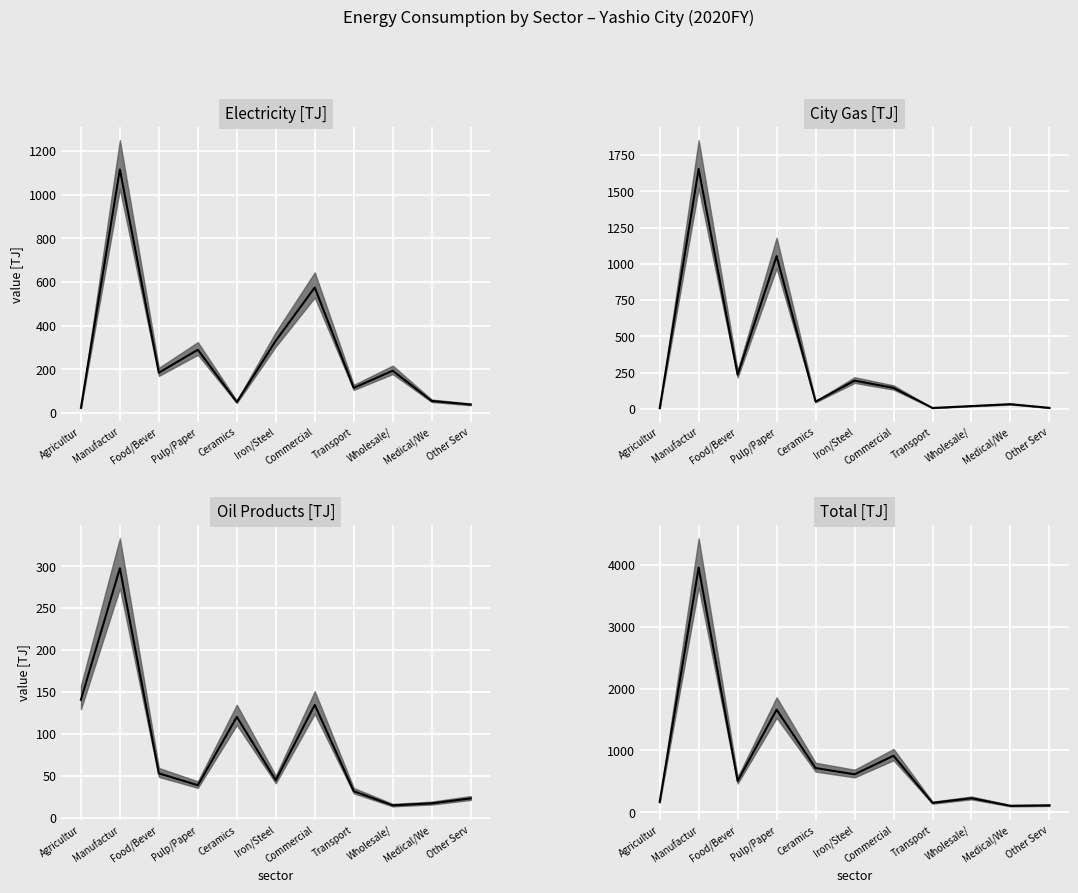

At which label does Electricity [TJ] median first exceed 184?

Manufactur